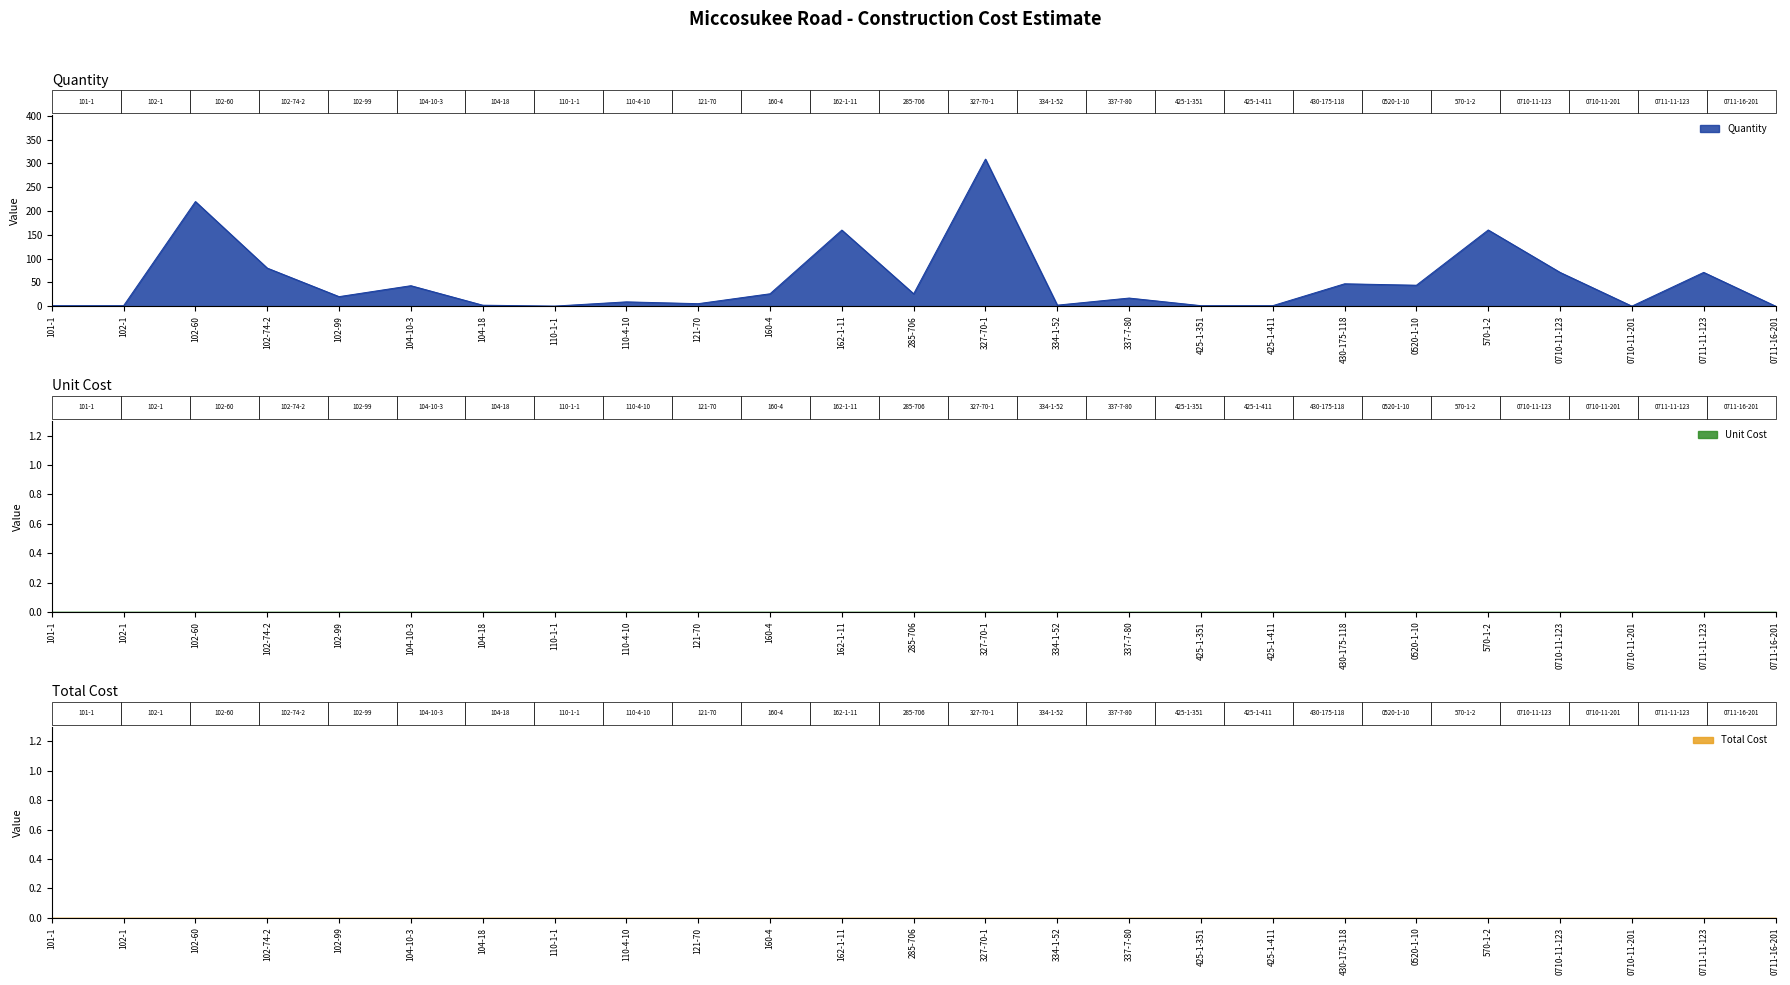

True or false: Quantity and Total Cost cross at least once.

False